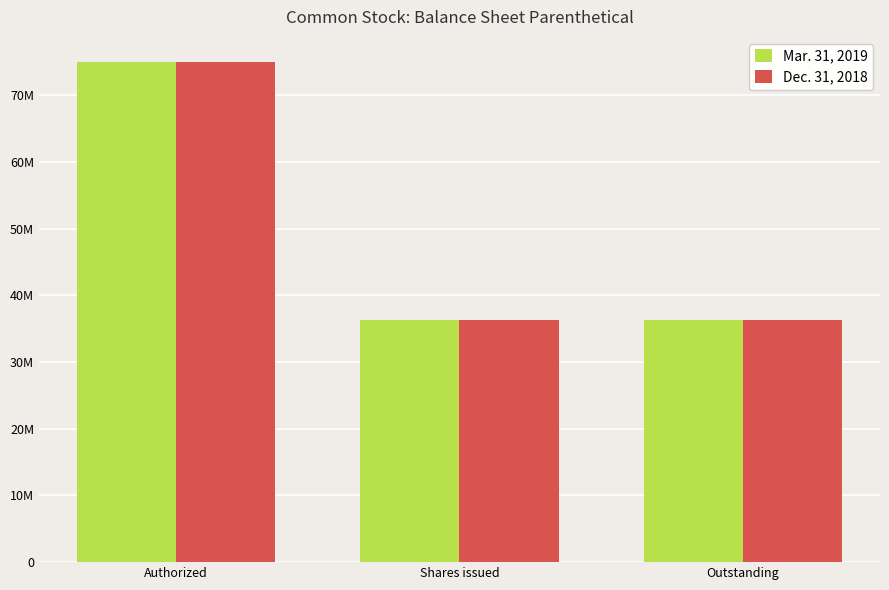

What are all the series names shown in the legend?

Mar. 31, 2019, Dec. 31, 2018